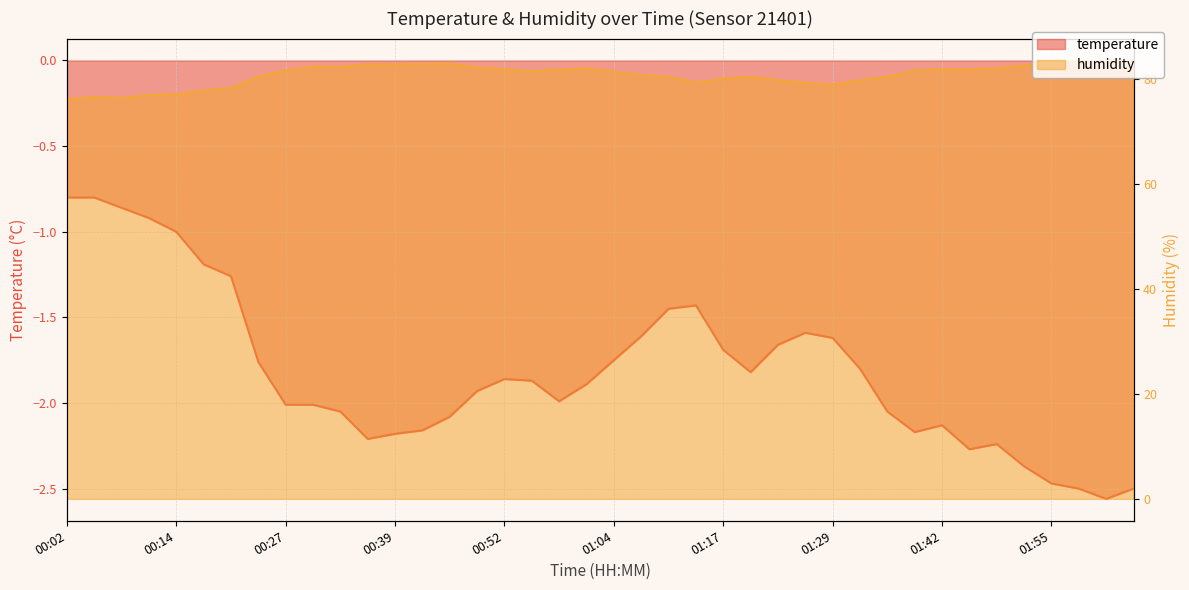

Is the value of temperature at 00:55 greater than the value of humidity at 01:23?

No